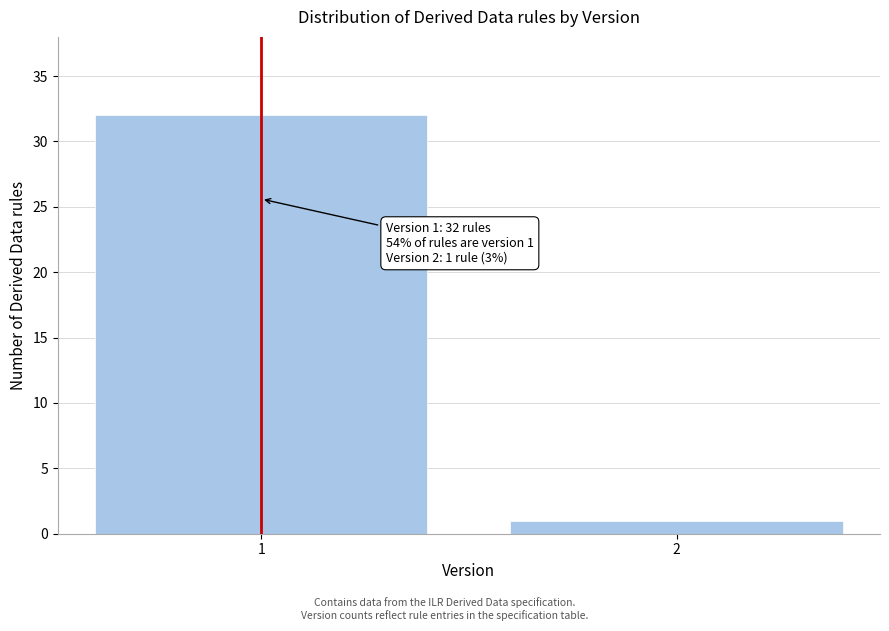

Reading right to left, transcribe all the data shown in this chart.

1	32